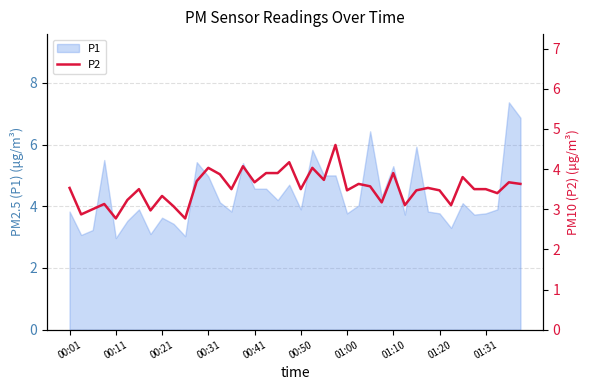

Where does the data first go above 3?

00:01